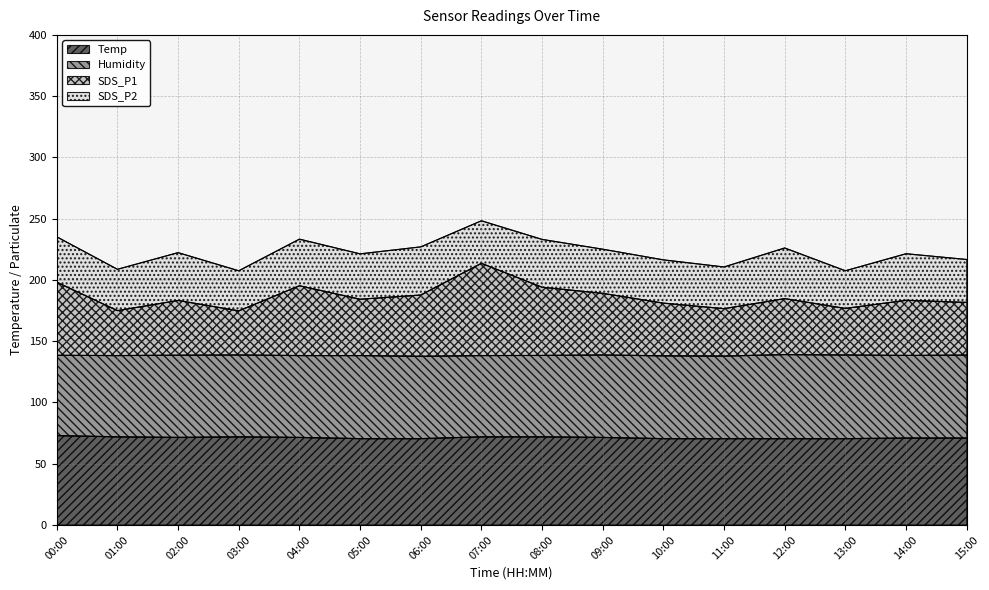

What is the total value across all series at 00:00?

235.2